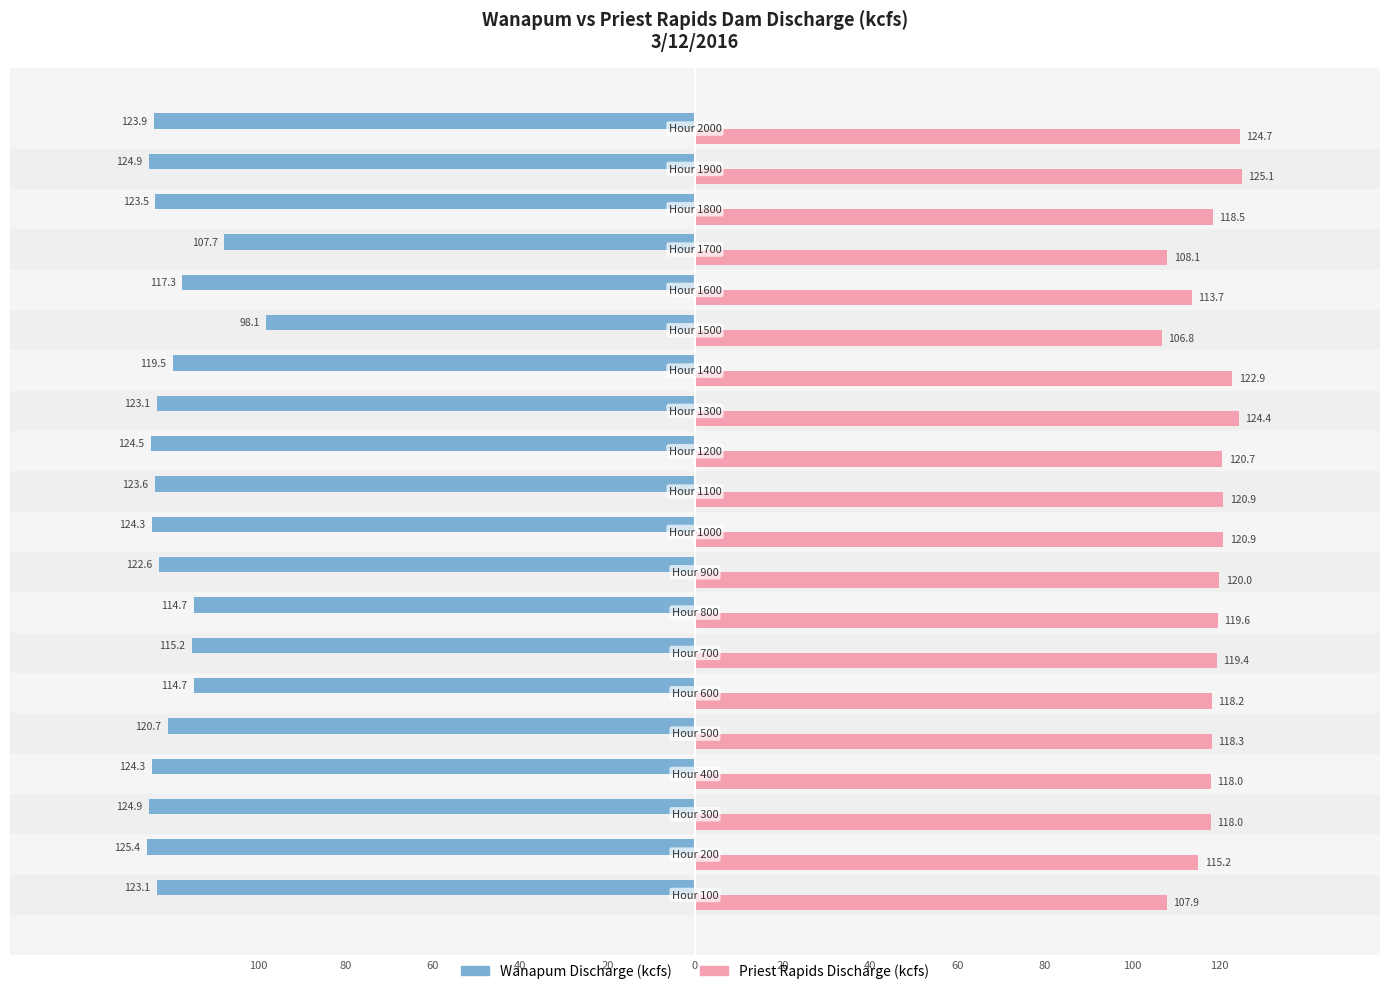

Which series has the widest spread of values?

Wanapum Discharge (kcfs)